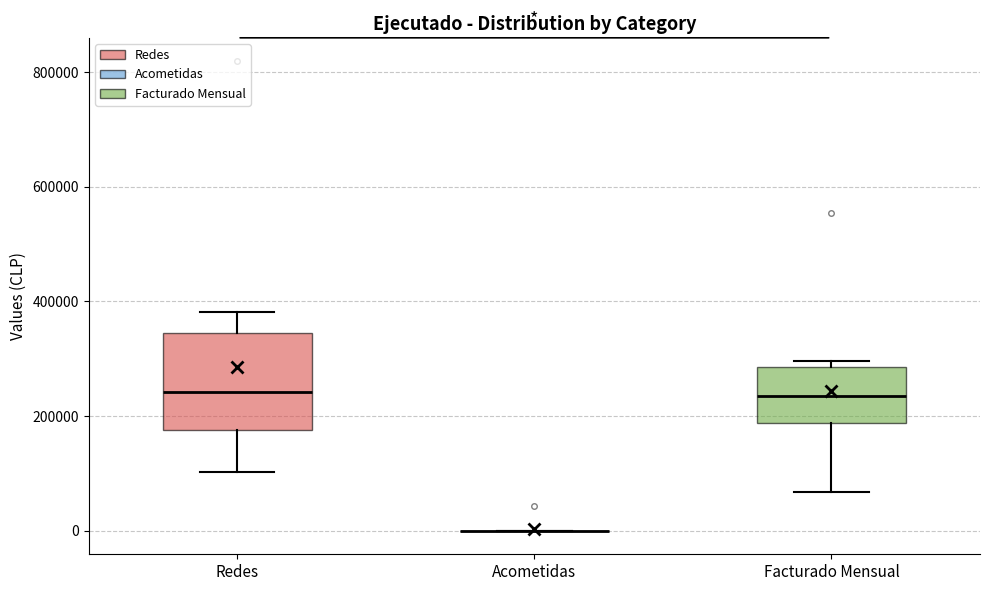

Where is the lower edge of the box for Redes on the y-axis? The values are not printed on the chart, so give them approximately, as read against the axis.

180000